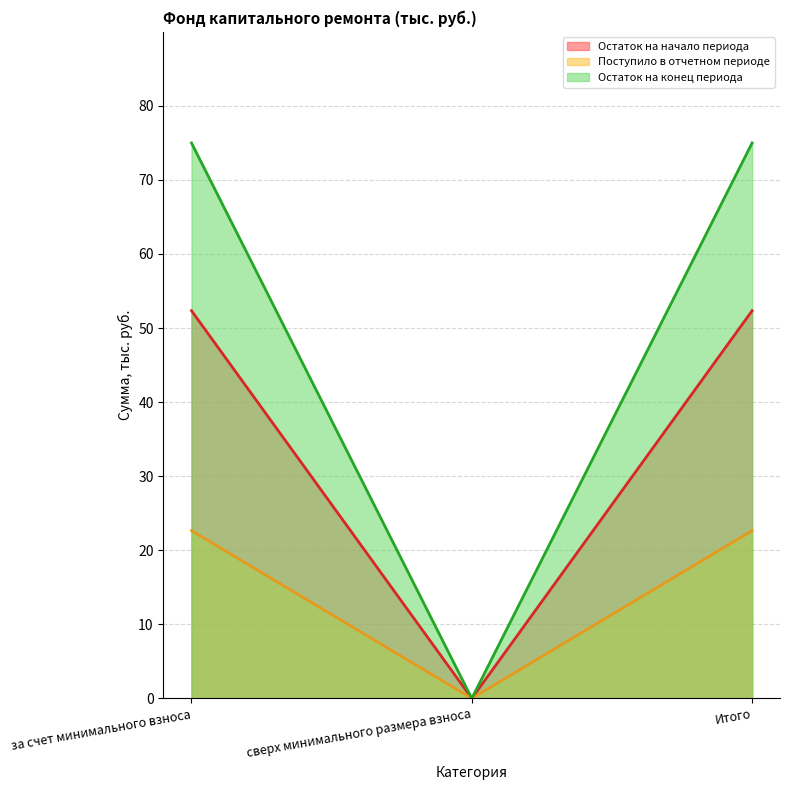

What is the difference between the second highest and minimum values in the Остаток на конец периода series?

75.0